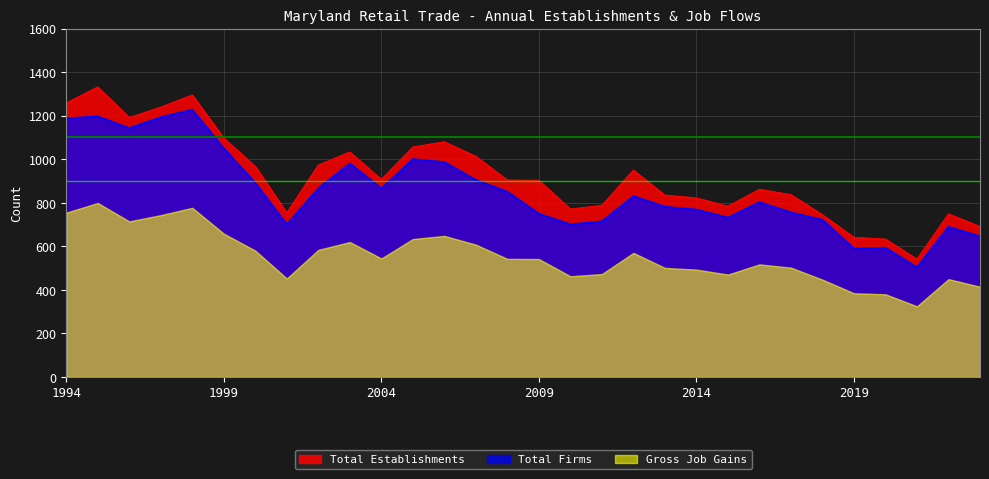

Where does the Total Firms series first go above 831?

1994